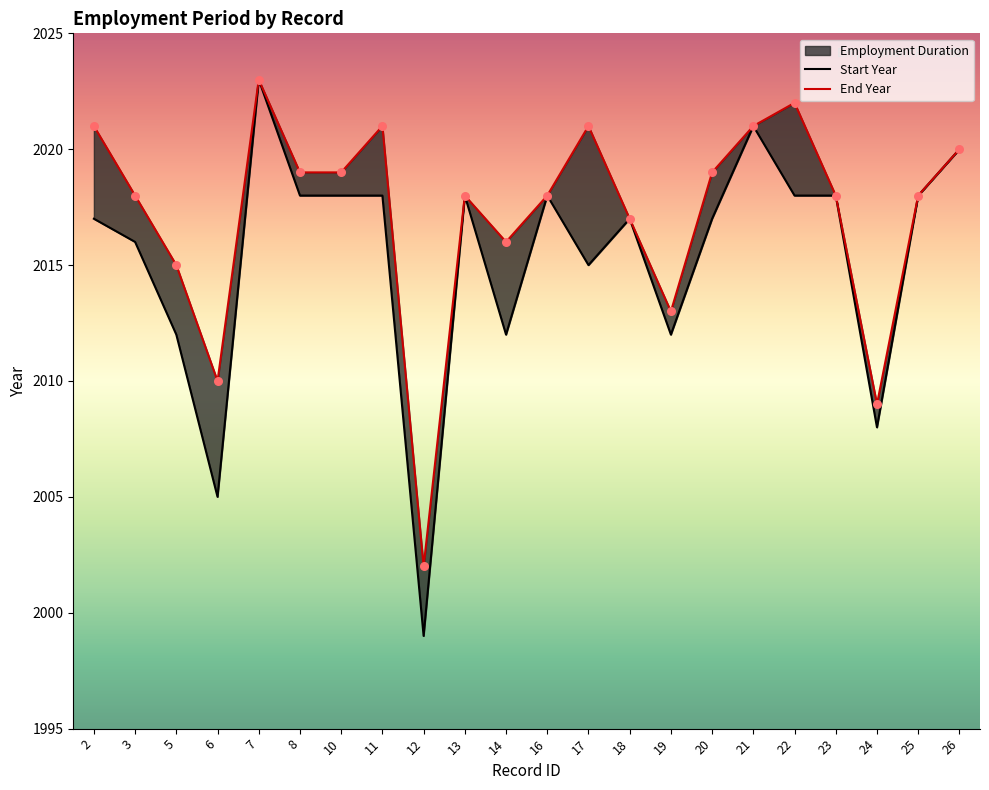

Which series reaches the maximum Y coordinate?

Start Year